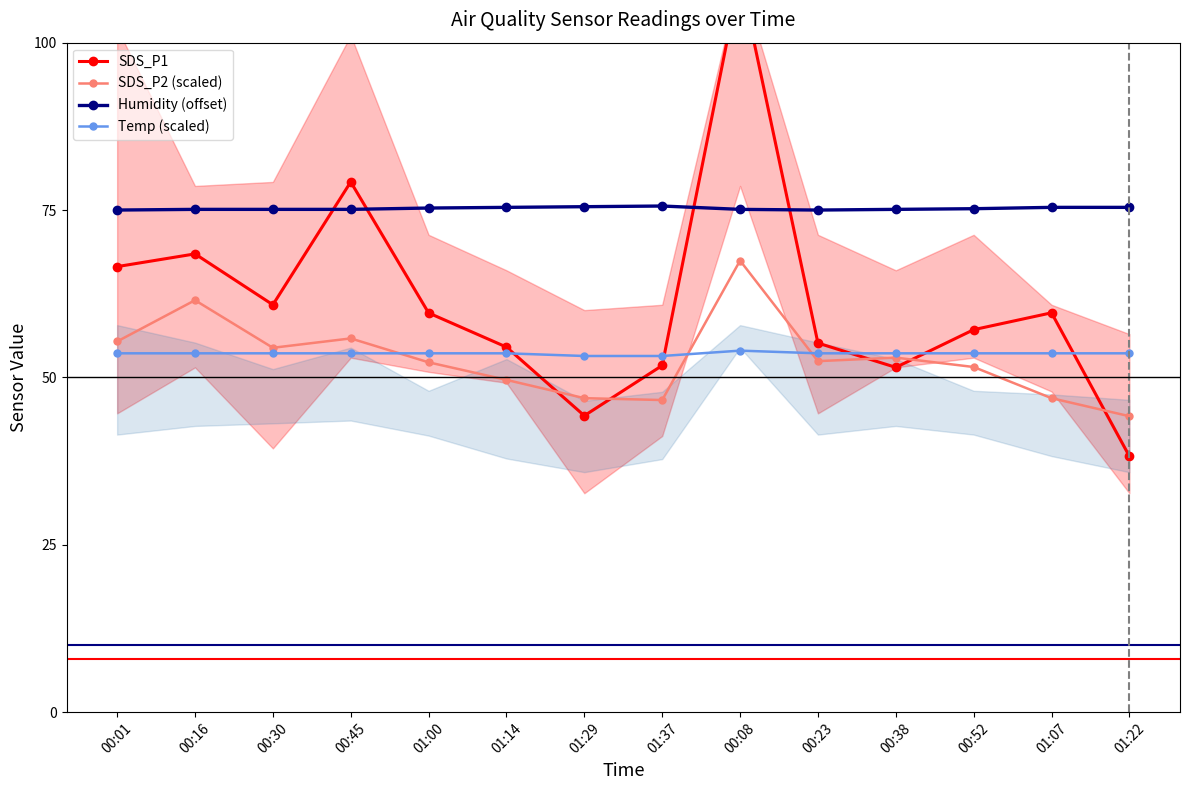

Rank the series at 01:29 from highest to lowest value.

Humidity (offset), Temp (scaled), SDS_P2 (scaled), SDS_P1